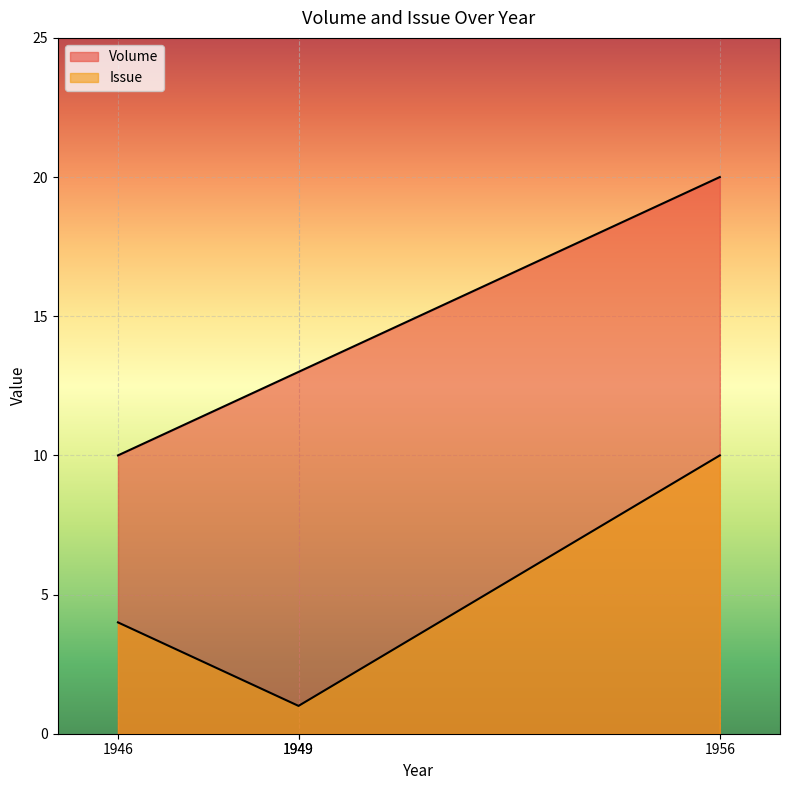

What is the total value across all series at 1949?

14